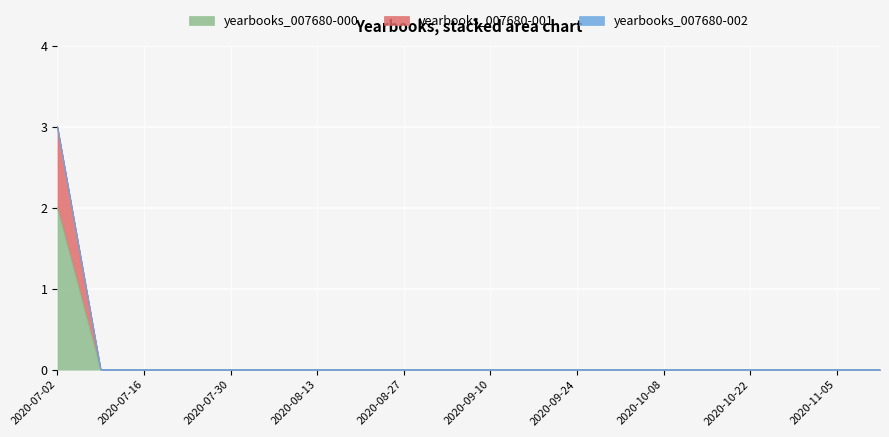

True or false: yearbooks_007680-001 has more than 2 points higher than both neighbors.

False